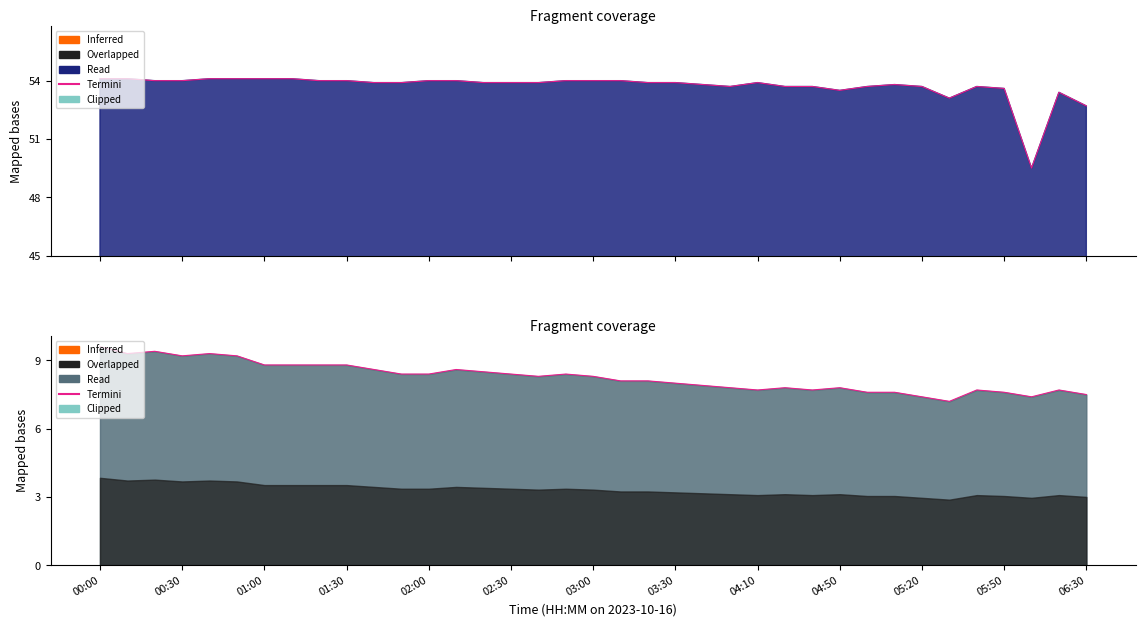

How many data points are less than 8?

15